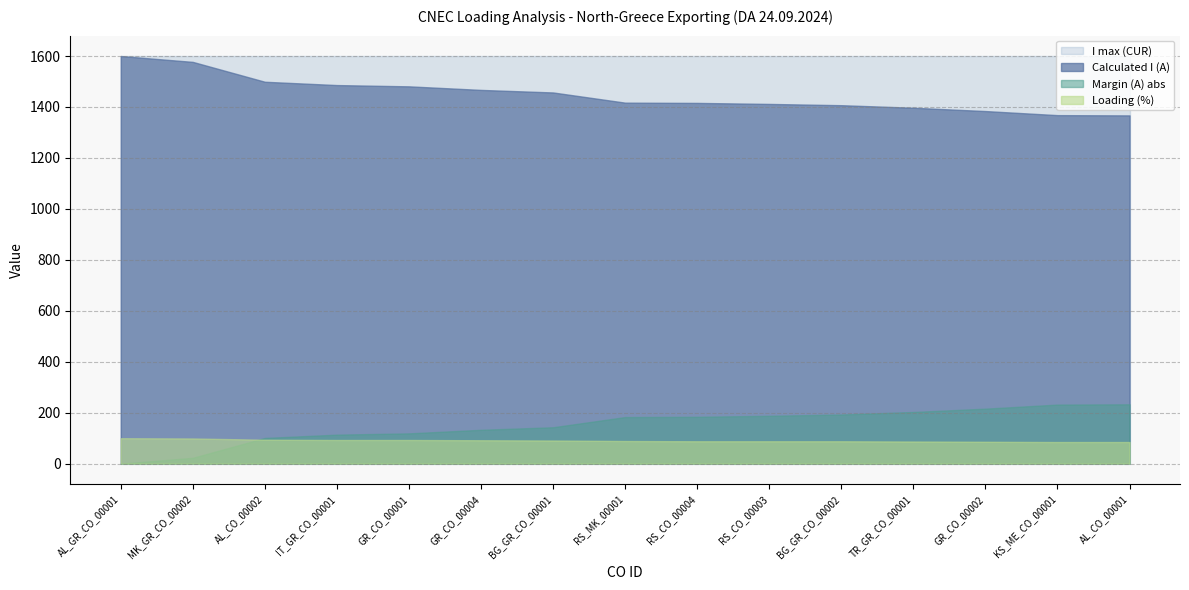

Read the Loading (%) value at RS_CO_00004.

88